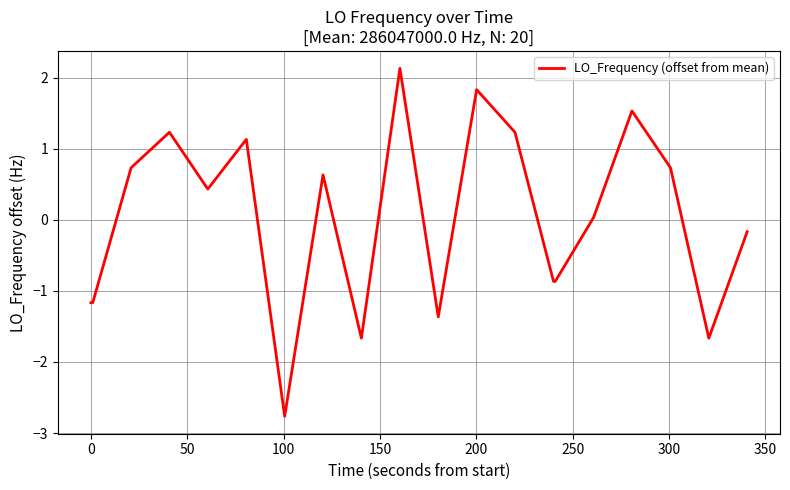

What is the difference between the maximum and minimum values?

4.9